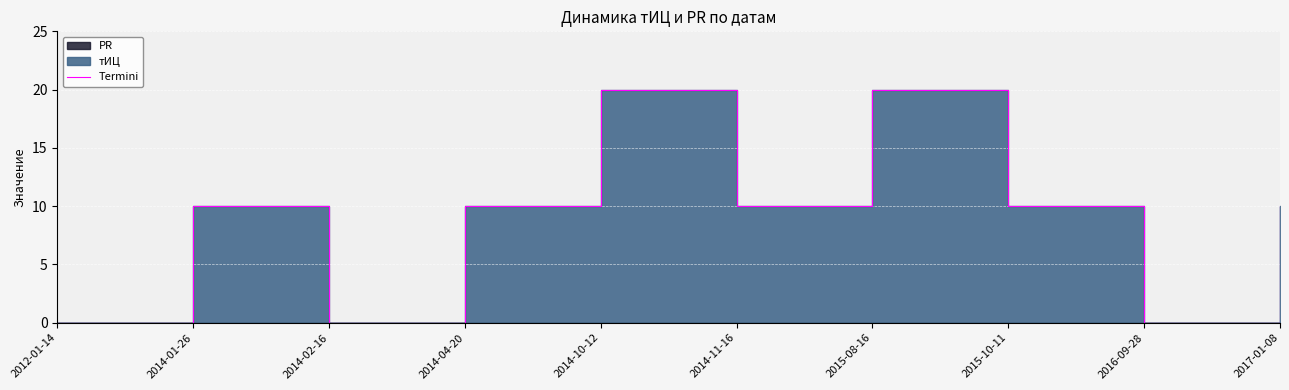

How many lines are shown in the chart?

1